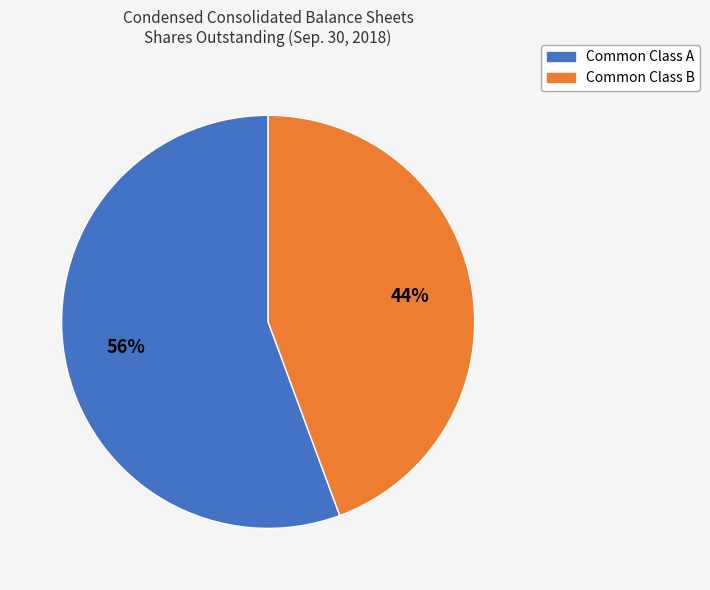

How many segments does this pie chart have?

2